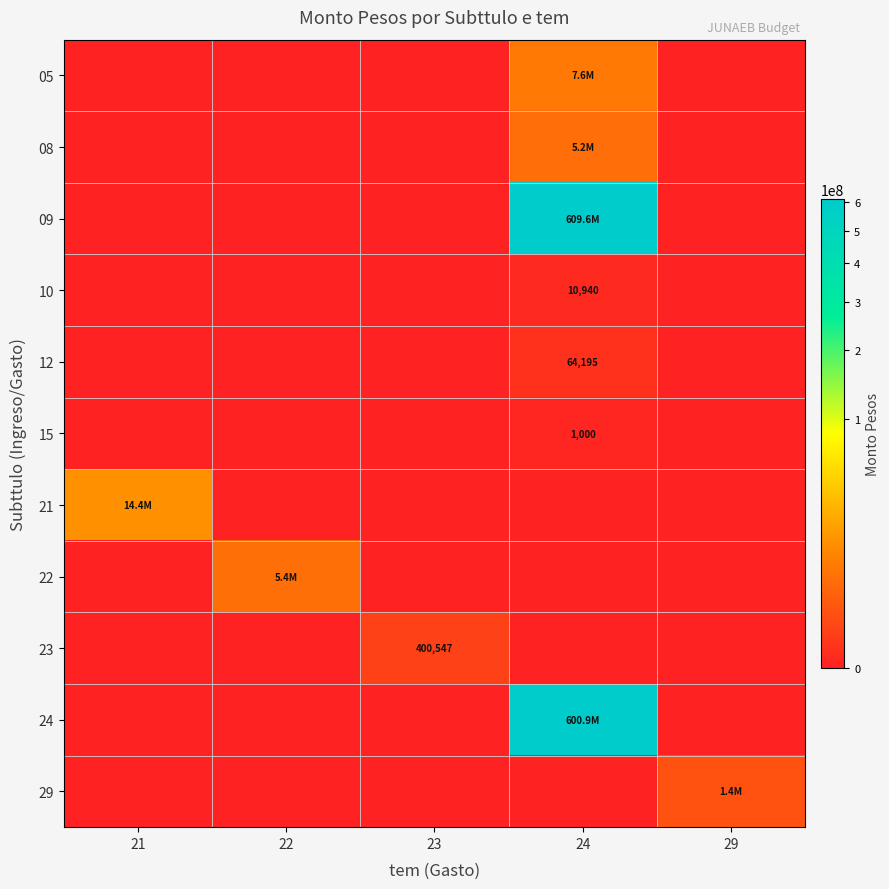

How many values in the 23 series exceed 0?

1